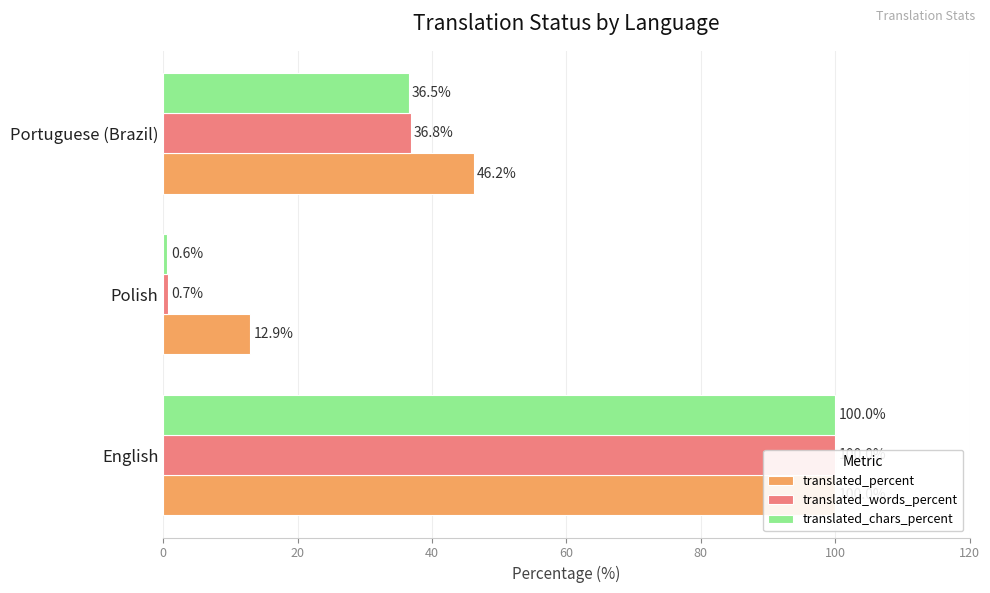

Are the bars horizontal?

Yes